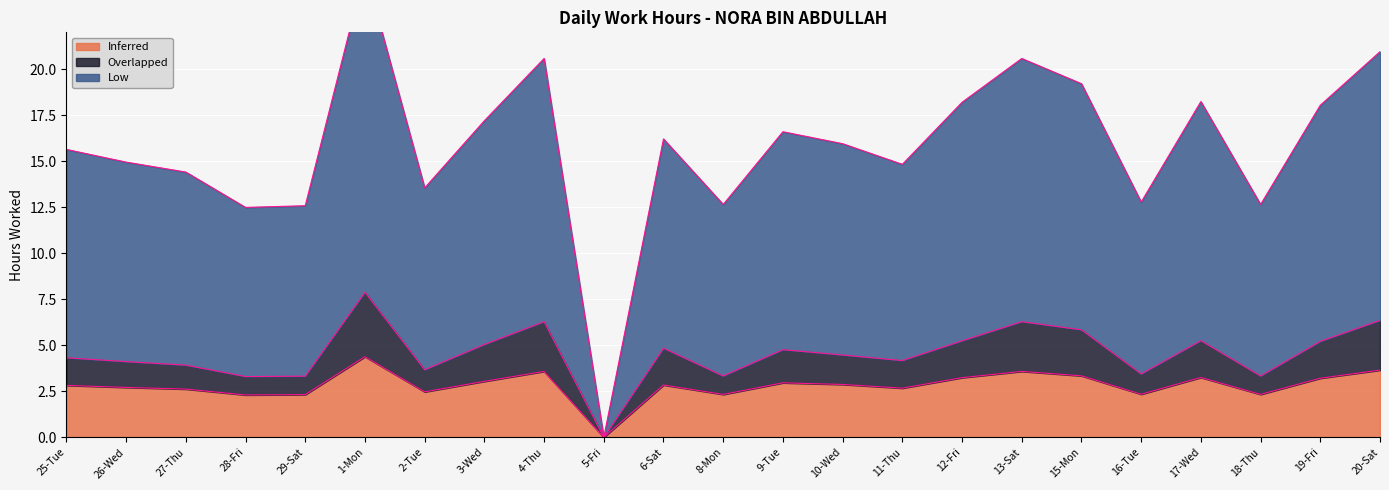

True or false: Inferred has a value of 1.8 at 26-Wed.

False